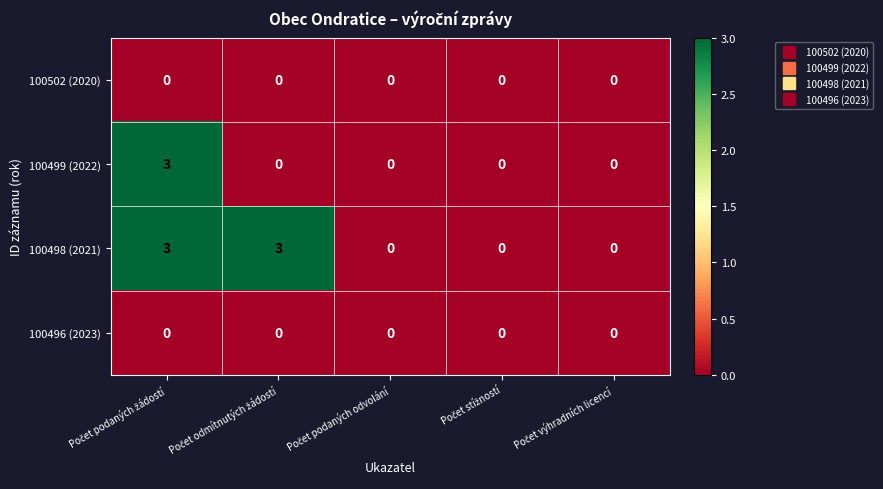

What is the greatest value displayed?

3